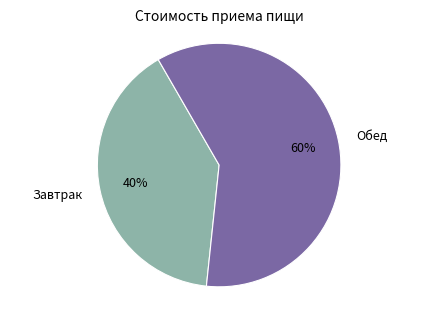

To the nearest percent, what portion does Обед represent?

60%